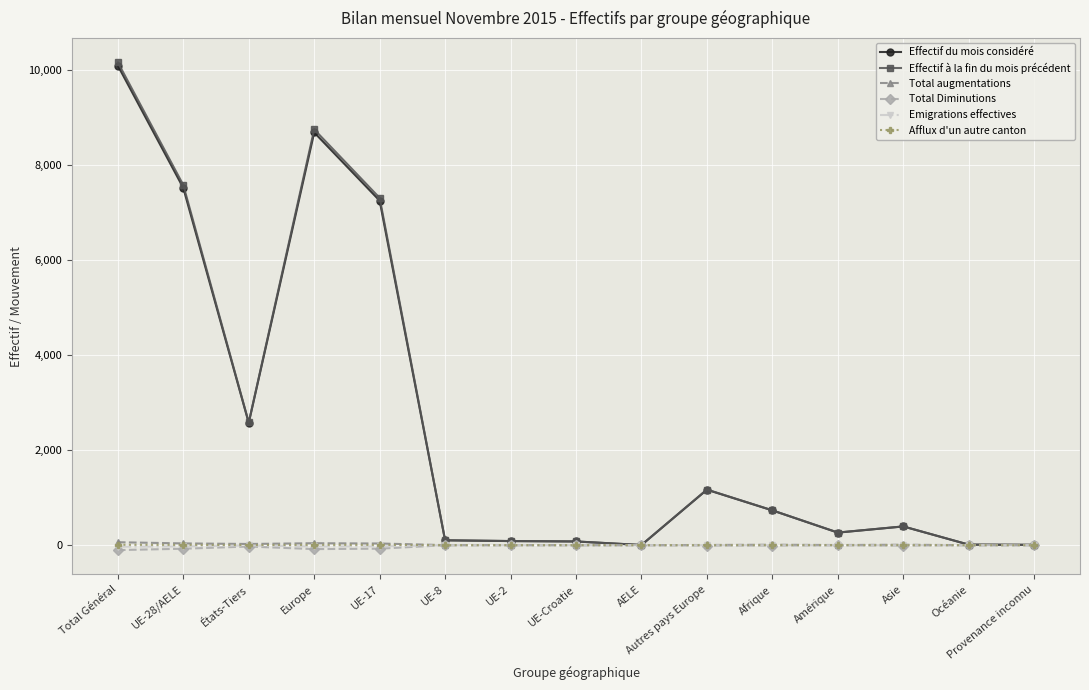

The Effectif à la fin du mois précédent series shows 2583 at États-Tiers. True or false?

True